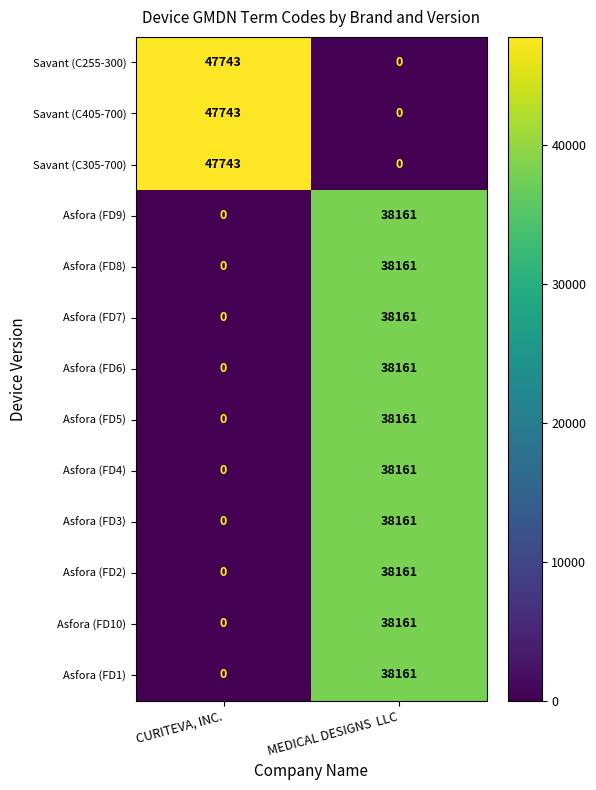

Count the number of categories in the chart.

2